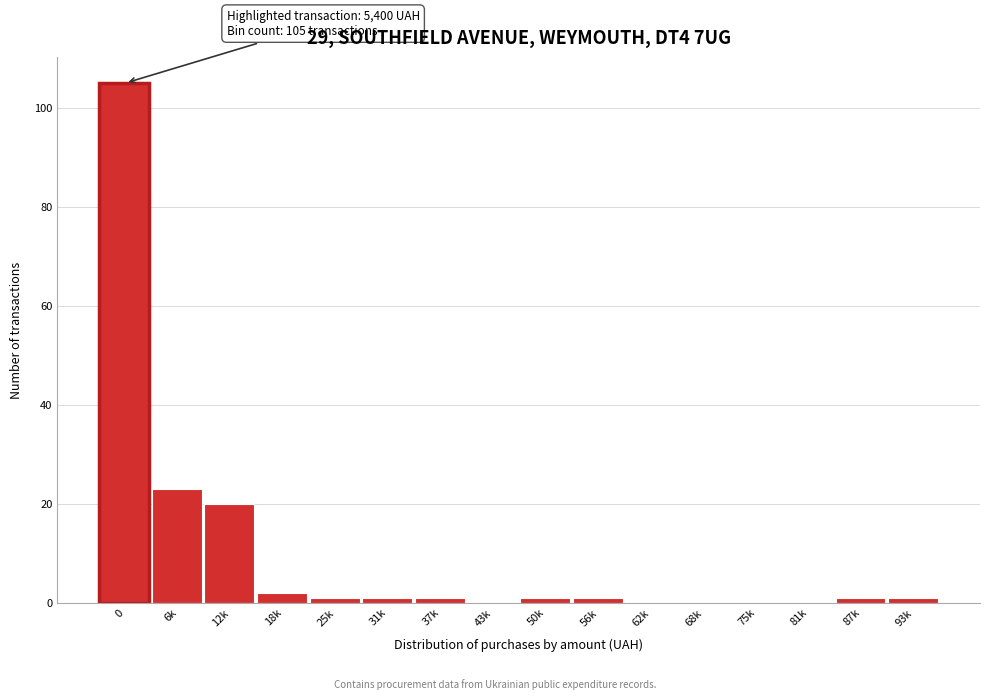

Reading left to right, transcribe all the data shown in this chart.

0=105	6k=23	12k=20	18k=2	25k=1	31k=1	37k=1	43k=0	50k=1	56k=1	62k=0	68k=0	75k=0	81k=0	87k=1	93k=1